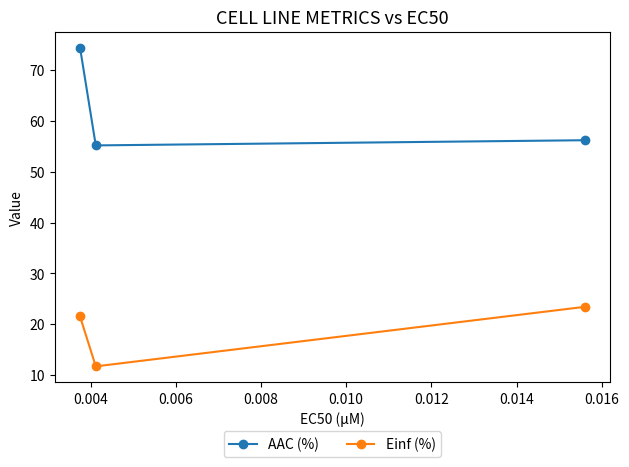

Rank the series by their maximum value, from highest to lowest.

AAC (%), Einf (%)